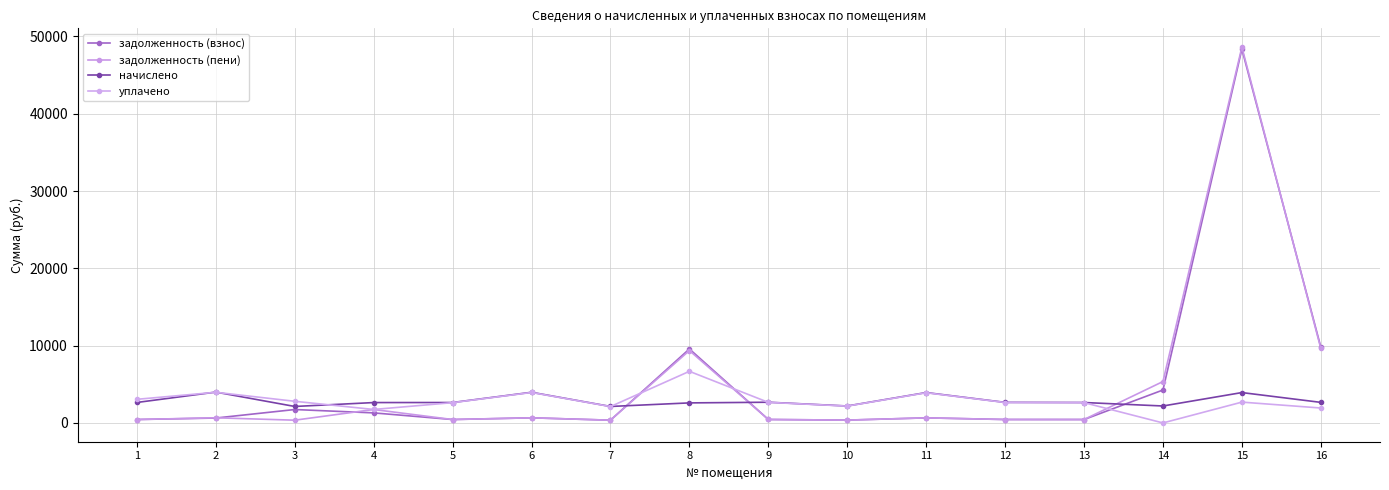

Count the number of categories in the chart.

16